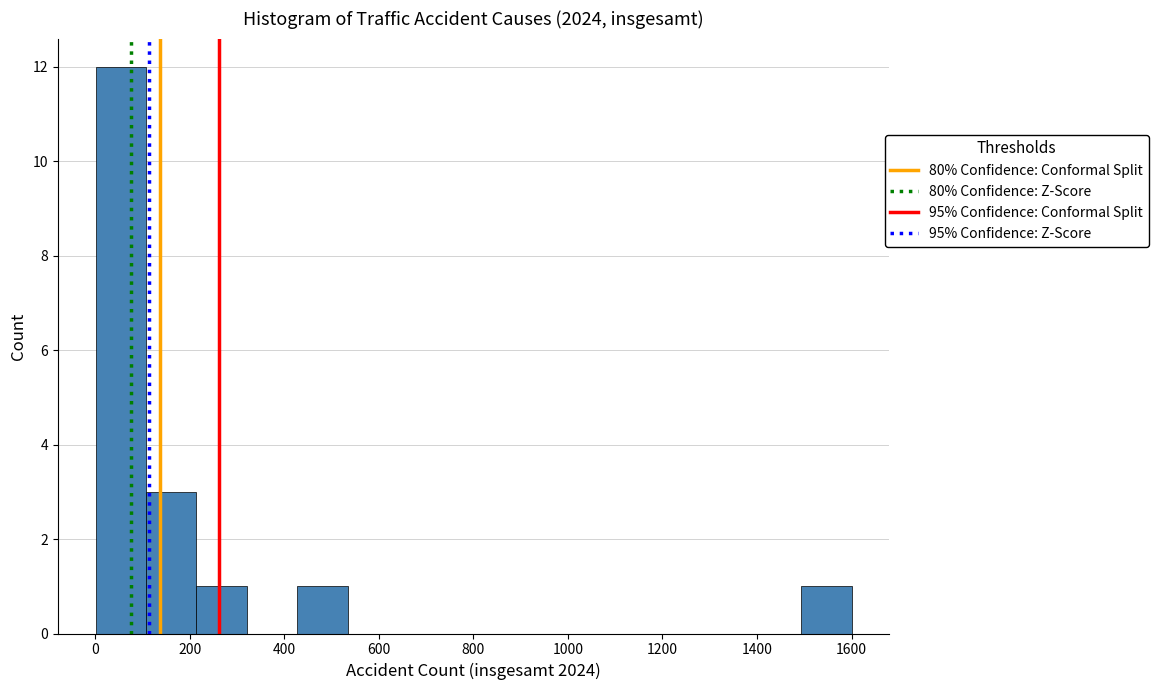

How tall is the bar that spans 220 to 320 on the x-axis? Neither the bar edges nor the heights are printed on the chart, so give them approximately, as read against the axes.

1